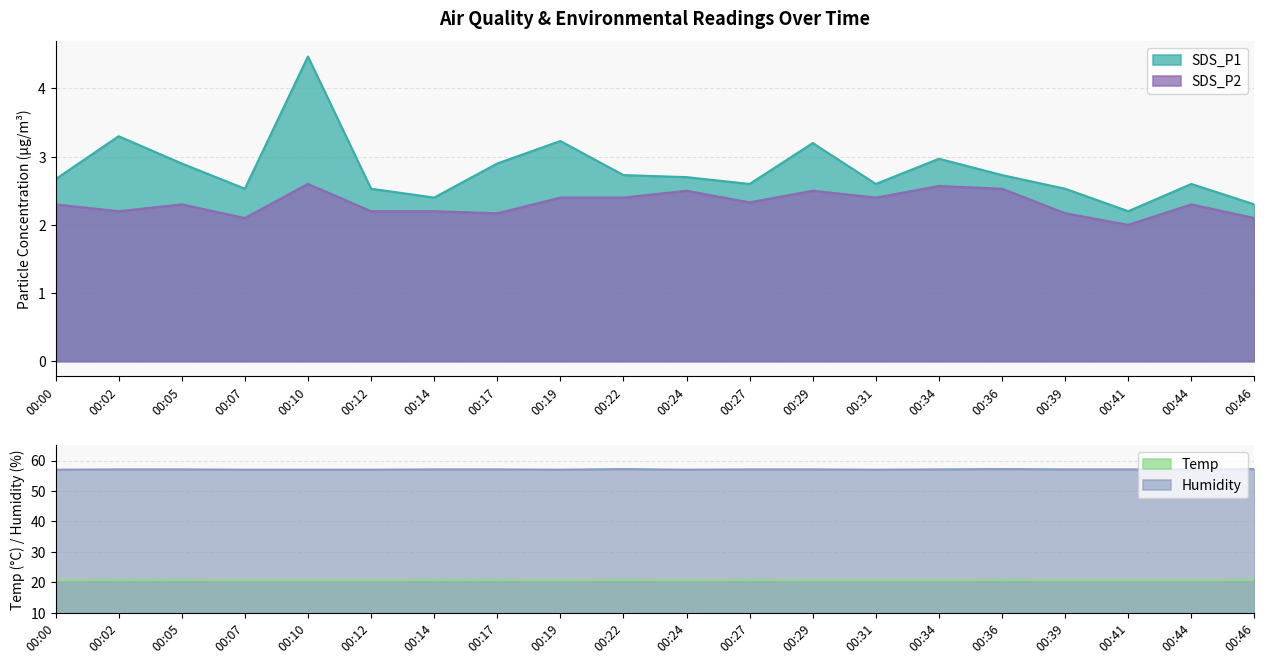

At which category does Temp reach its first local valley?

00:19